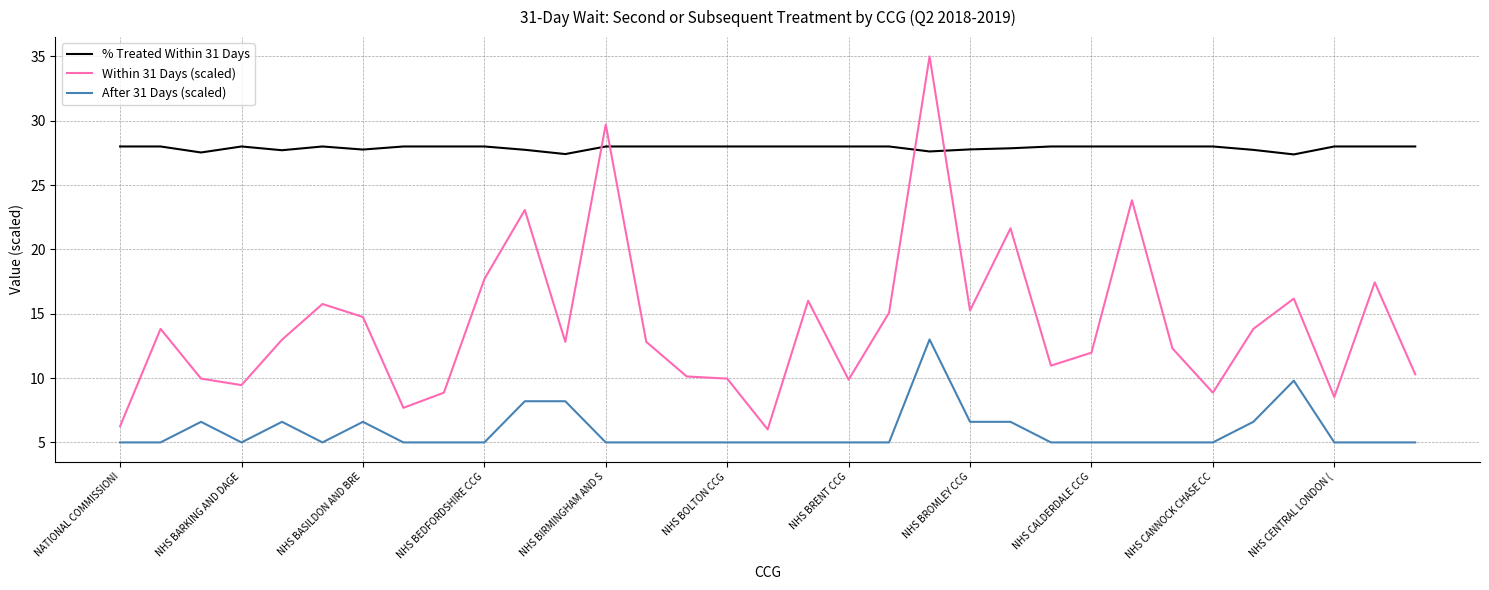

Does the chart display data point markers on the line(s)?

No